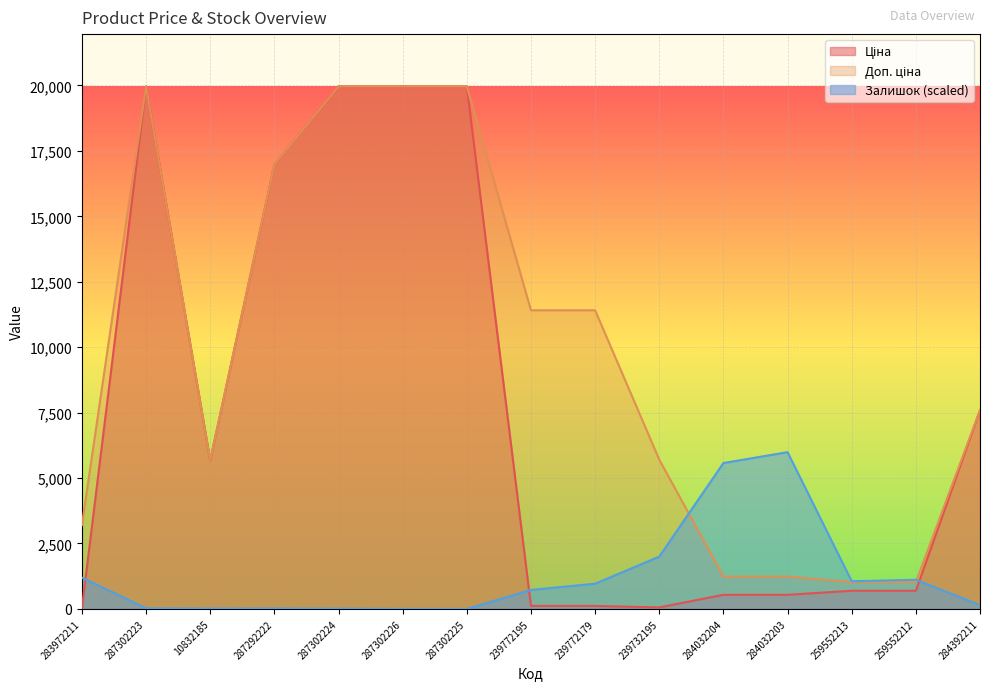

At 284032204, list the series in order from smallest to largest.

Ціна, Доп. ціна, Залишок